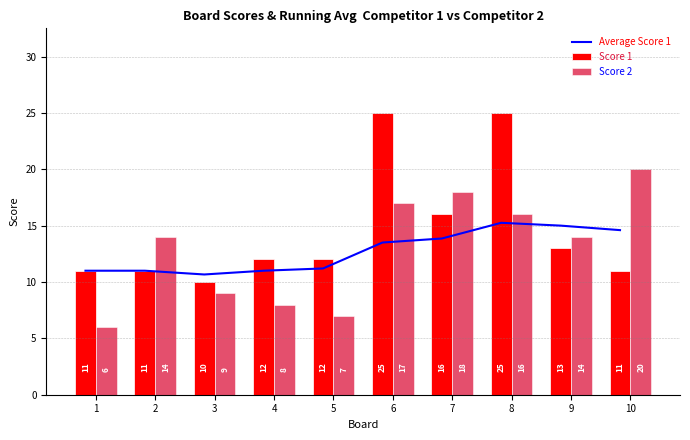

What is the difference between the maximum and minimum values in the Score 2 series?

14